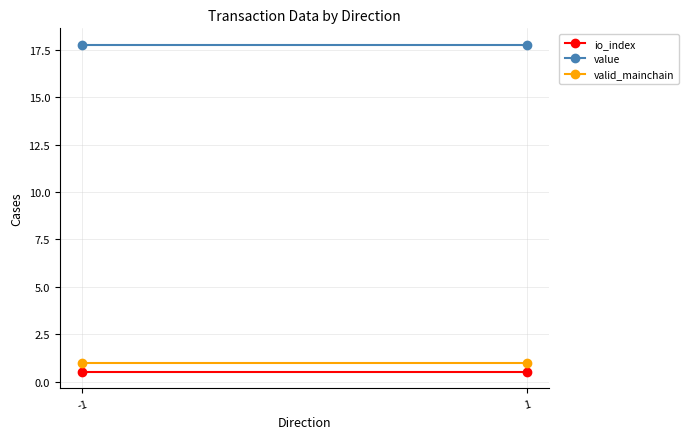

Count the number of data series in this chart.

3